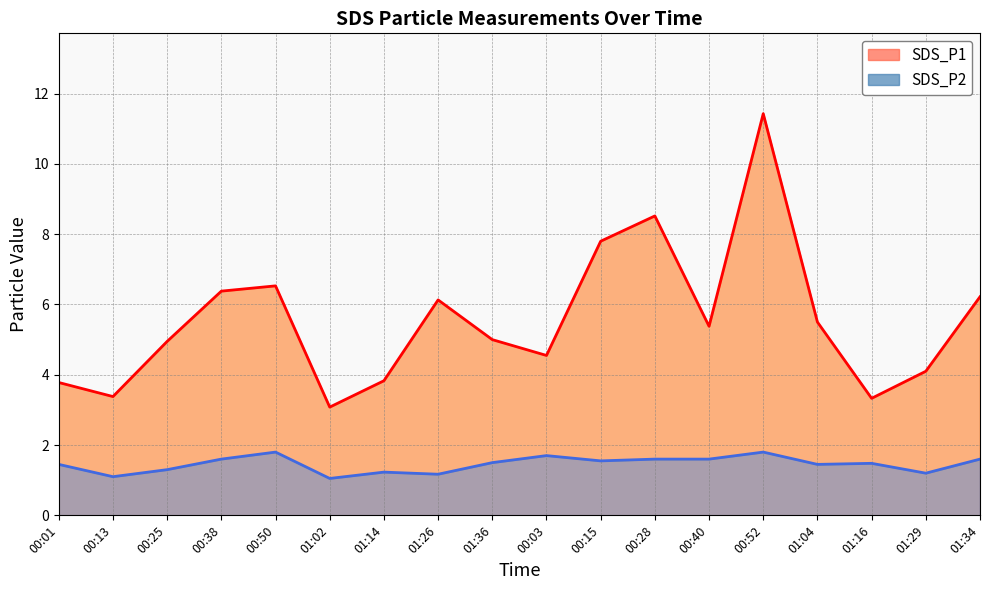

Reading left to right, what are all the values shown in this chart?

SDS_P1: 3.8	3.4	5.0	6.4	6.5	3.1	3.8	6.1	5.0	4.5	7.8	8.5	5.4	11.4	5.5	3.3	4.1	6.2
SDS_P2: 1.4	1.1	1.3	1.6	1.8	1.1	1.2	1.2	1.5	1.7	1.6	1.6	1.6	1.8	1.4	1.5	1.2	1.6